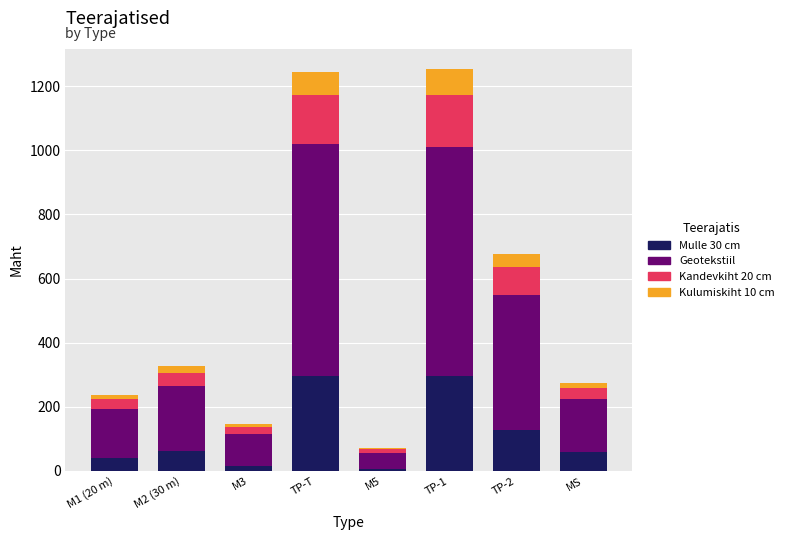

What is the difference between the maximum and minimum values in the Mulle 30 cm series?

289.5